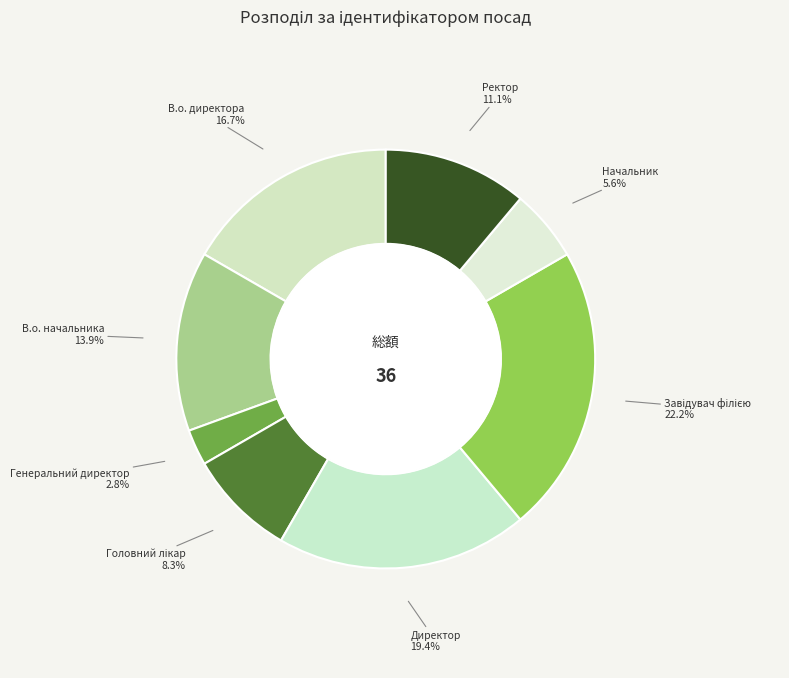

To the nearest percent, what portion does Ректор represent?

11%